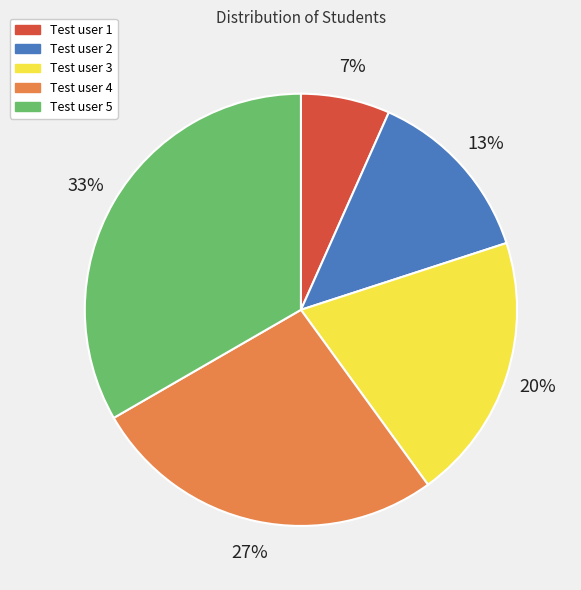

The Test user 1 slice represents 7% of the pie. True or false?

True